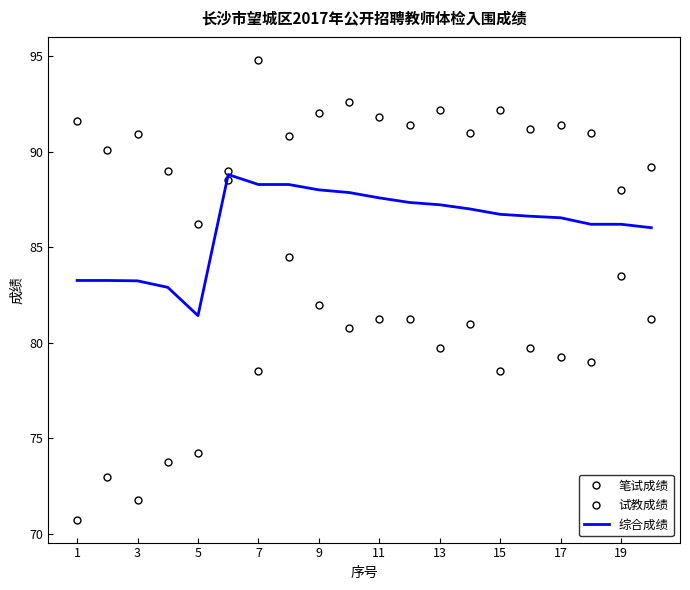

Reading left to right, list all the values displayed in this chart.

笔试成绩: 70.8	73.0	71.8	73.8	74.2	88.5	78.5	84.5	82.0	80.8	81.2	81.2	79.8	81.0	78.5	79.8	79.2	79.0	83.5	81.2
试教成绩: 91.6	90.1	90.9	89.0	86.2	89.0	94.8	90.8	92.0	92.6	91.8	91.4	92.2	91.0	92.2	91.2	91.4	91.0	88.0	89.2
综合成绩: 83.3	83.3	83.2	82.9	81.4	88.8	88.3	88.3	88.0	87.9	87.6	87.3	87.2	87.0	86.7	86.6	86.5	86.2	86.2	86.0